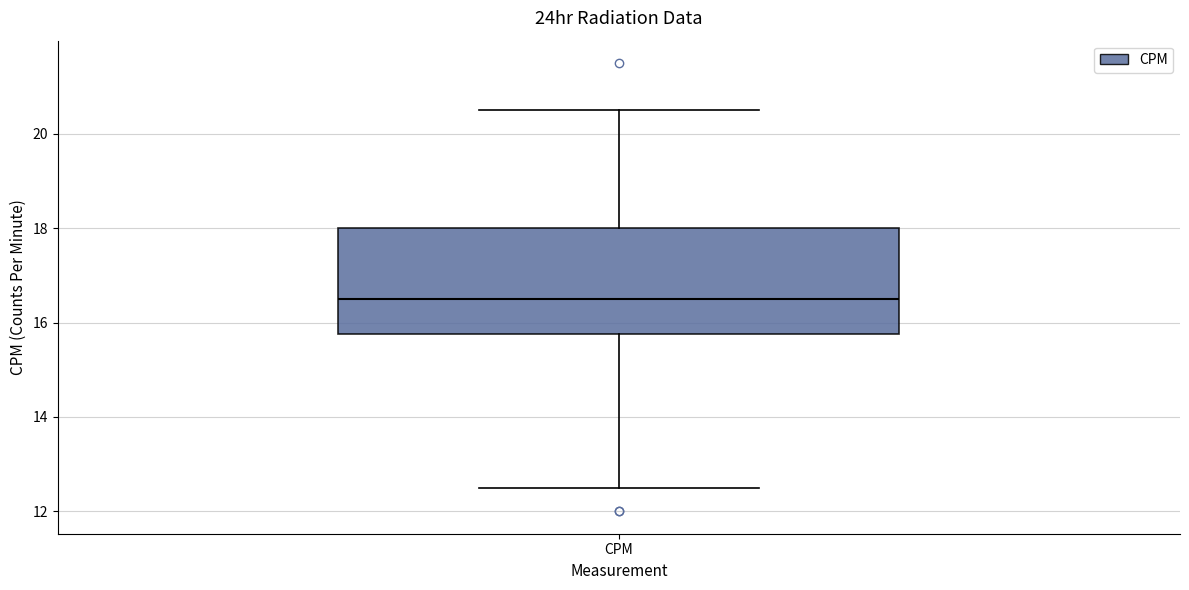

Where does the lower whisker of the box for CPM end on the y-axis? The values are not printed on the chart, so give them approximately, as read against the axis.

12.6